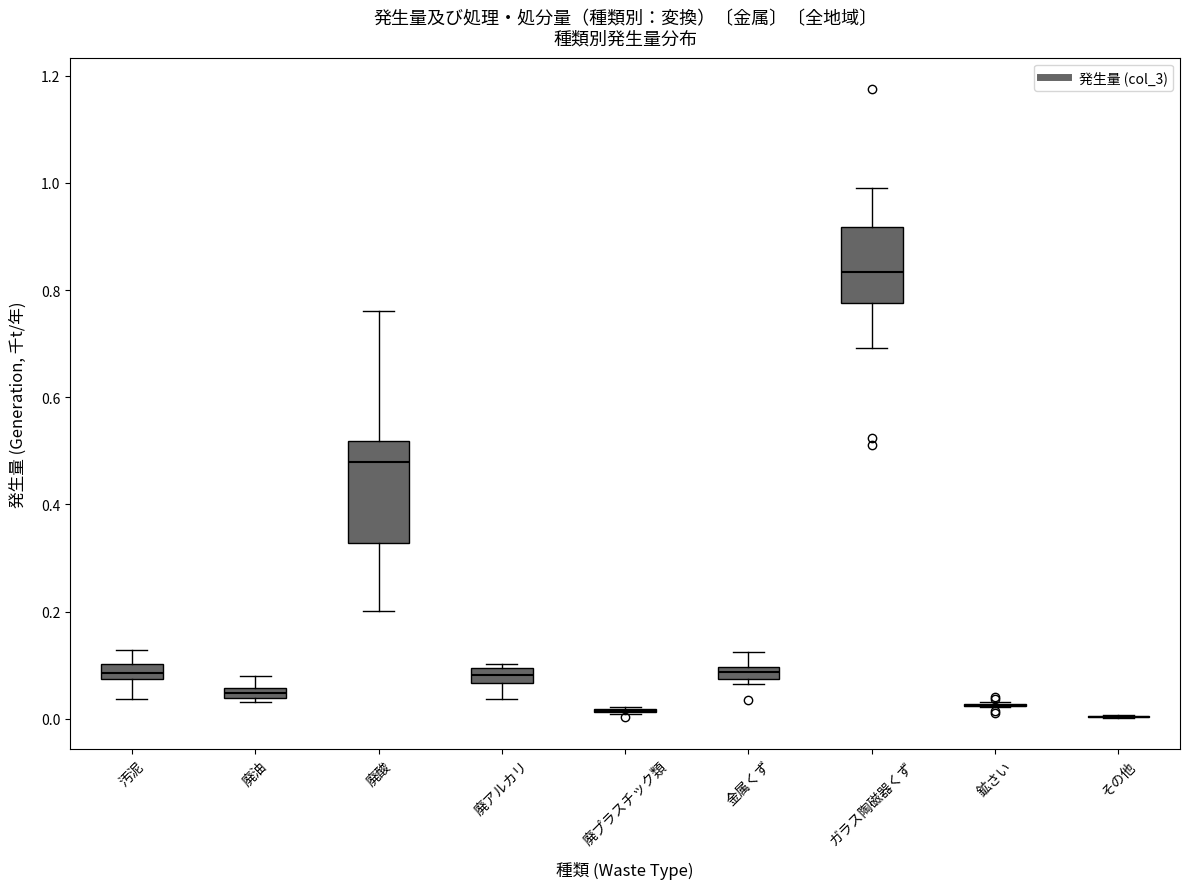

Which box is the tallest, from its lower edge to its upper edge?

廃酸